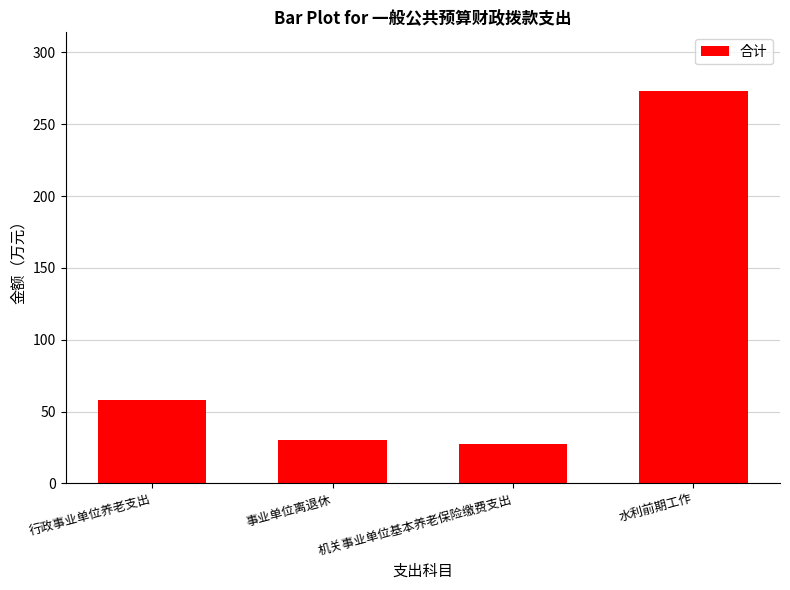

What is the label of the 3rd bar from the right?

事业单位离退休